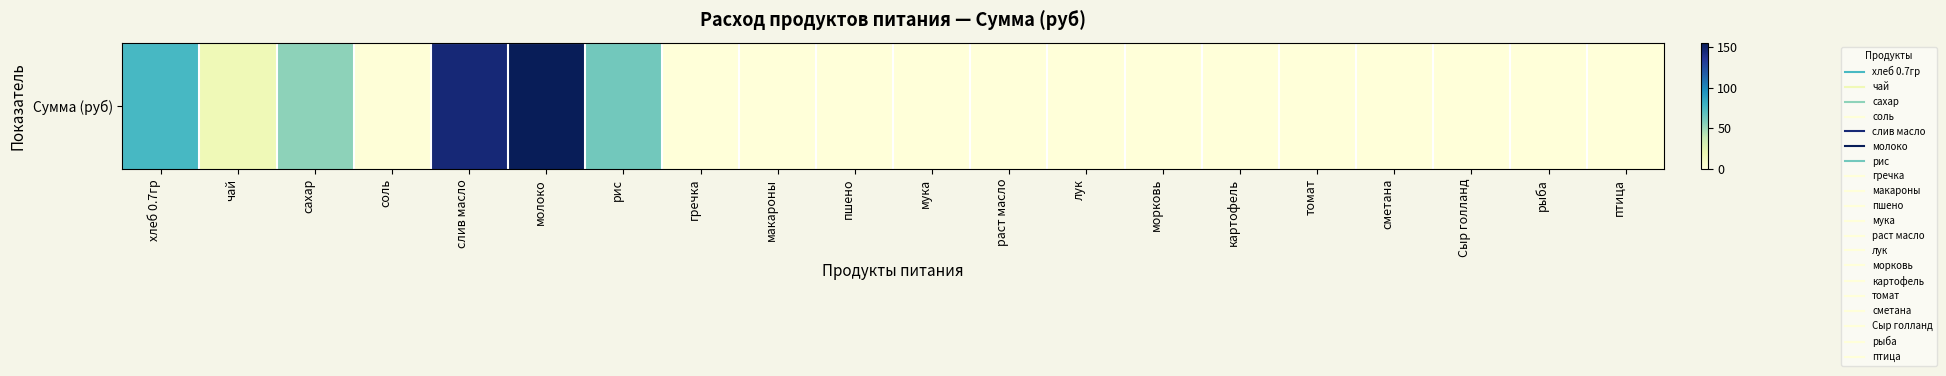

Reading right to left, transcribe all the data shown in this chart.

птица=0.0	рыба=0.0	Сыр голланд=0.0	сметана=0.0	томат=0.0	картофель=0.0	морковь=0.0	лук=0.0	раст масло=0.0	мука=0.0	пшено=0.0	макароны=0.0	гречка=0.0	рис=62.0	молоко=155.1	слив масло=144.8	соль=0.8	сахар=54.5	чай=16.5	хлеб 0.7гр=75.4